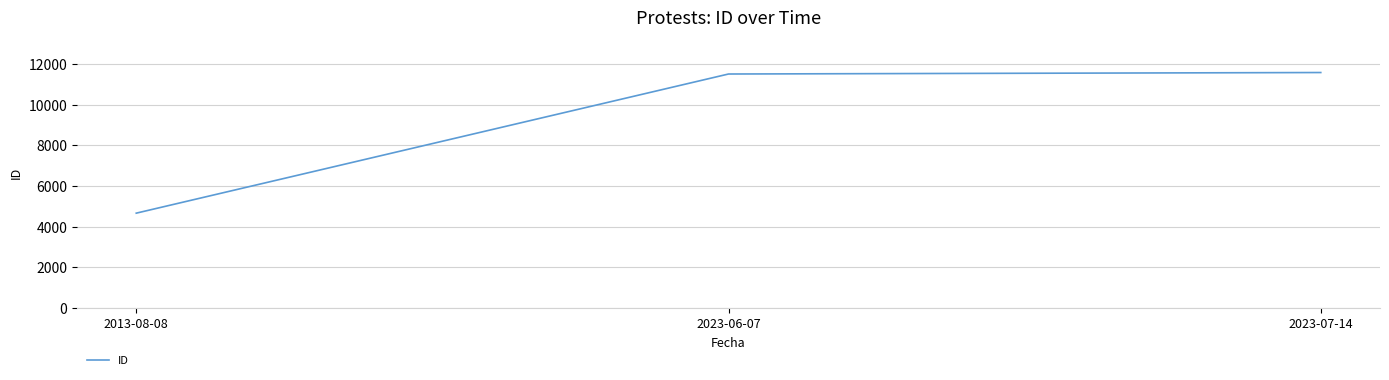

How many distinct data groups are displayed?

1